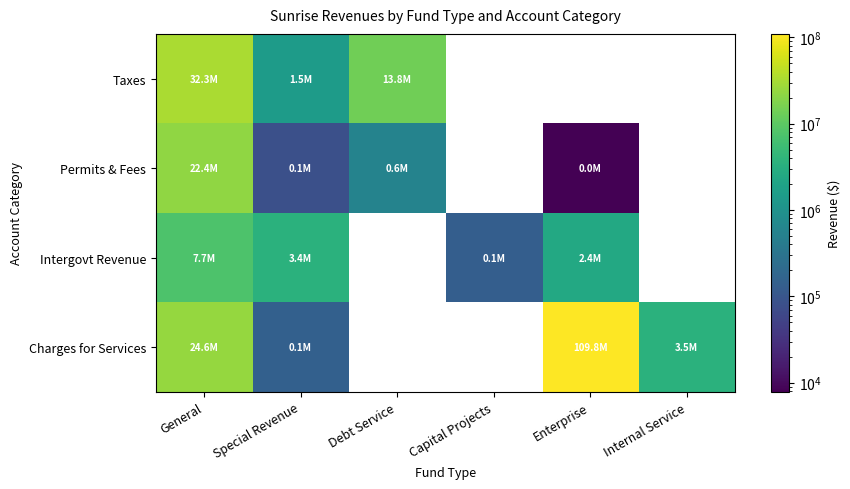

Where is Charges for Services nearest to the value 54894746?

General